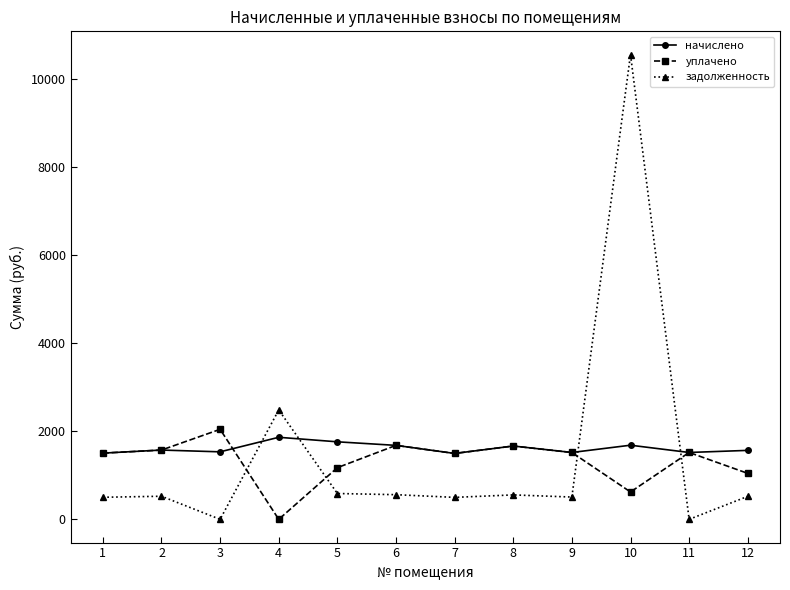

What is the maximum value shown in the chart?

10549.0